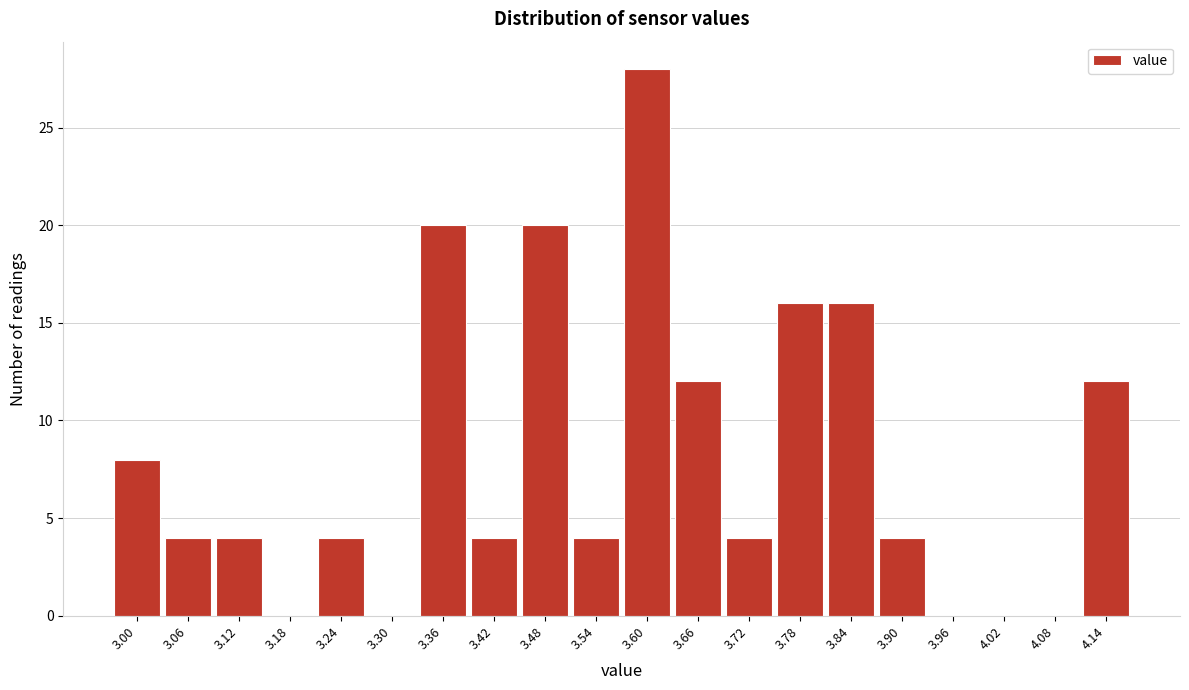

Reading left to right, transcribe all the data shown in this chart.

3.00=8	3.06=4	3.12=4	3.18=0	3.24=4	3.30=0	3.36=20	3.42=4	3.48=20	3.54=4	3.60=28	3.66=12	3.72=4	3.78=16	3.84=16	3.90=4	3.96=0	4.02=0	4.08=0	4.14=12